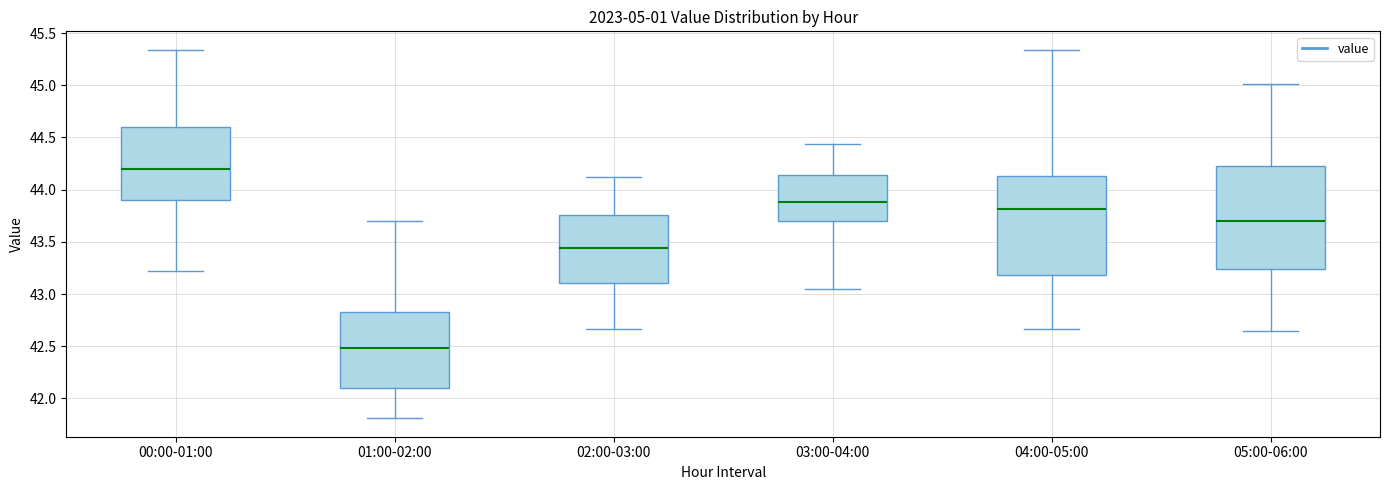

Reading left to right, read every box against the y-axis: the position of its median line, the range the box covers, and the ends of its whiskers. The values are not printed on the chart, so give them approximately, as read against the axis.

00:00-01:00: median 44.20, box 43.90 to 44.60, whiskers 43.20 to 45.35
01:00-02:00: median 42.50, box 42.10 to 42.85, whiskers 41.80 to 43.70
02:00-03:00: median 43.45, box 43.10 to 43.75, whiskers 42.65 to 44.10
03:00-04:00: median 43.90, box 43.70 to 44.15, whiskers 43.05 to 44.45
04:00-05:00: median 43.80, box 43.20 to 44.15, whiskers 42.65 to 45.35
05:00-06:00: median 43.70, box 43.25 to 44.20, whiskers 42.65 to 45.00